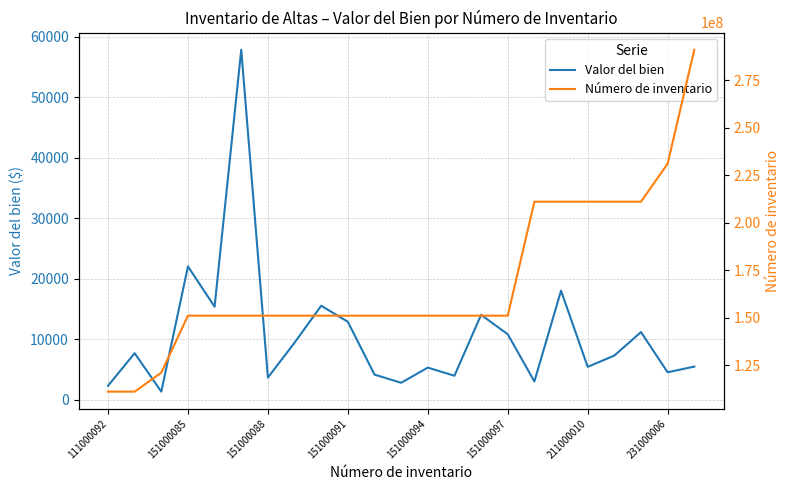

At 13, list the series in order from smallest to largest.

Valor del bien, Número de inventario